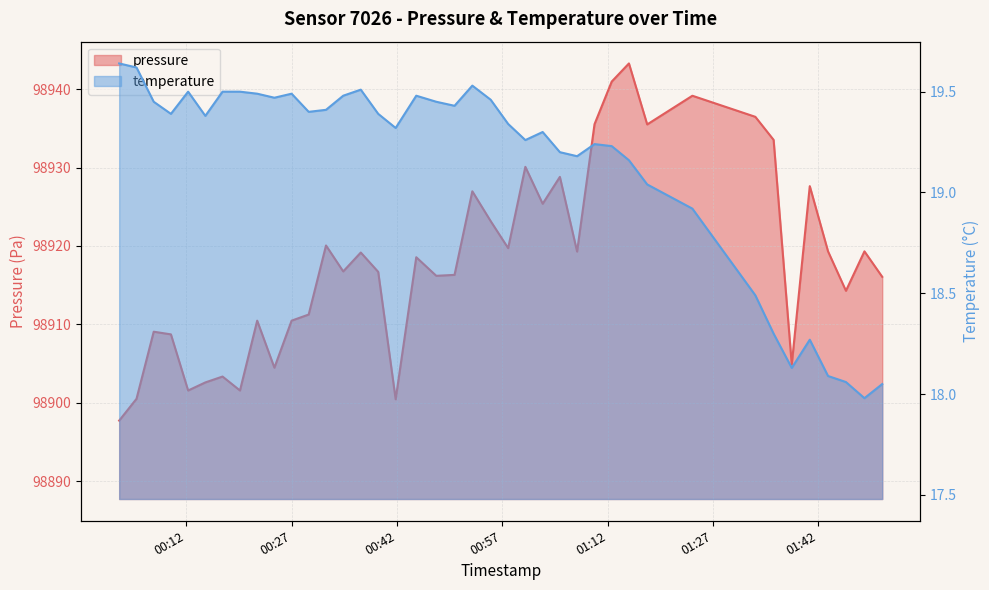

At which category is the sum across all series the highest?

2022-09-30T01:15:02